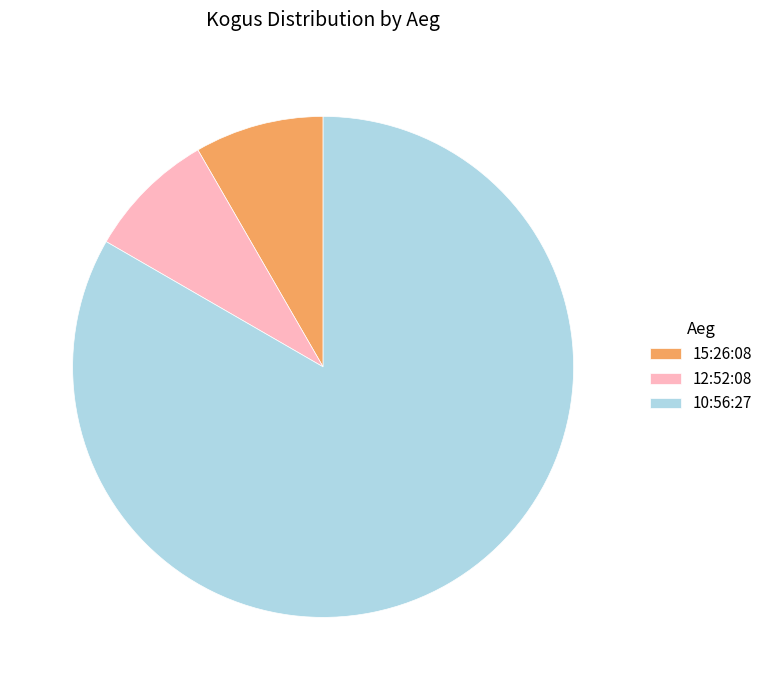

Which slice is the largest?

10:56:27